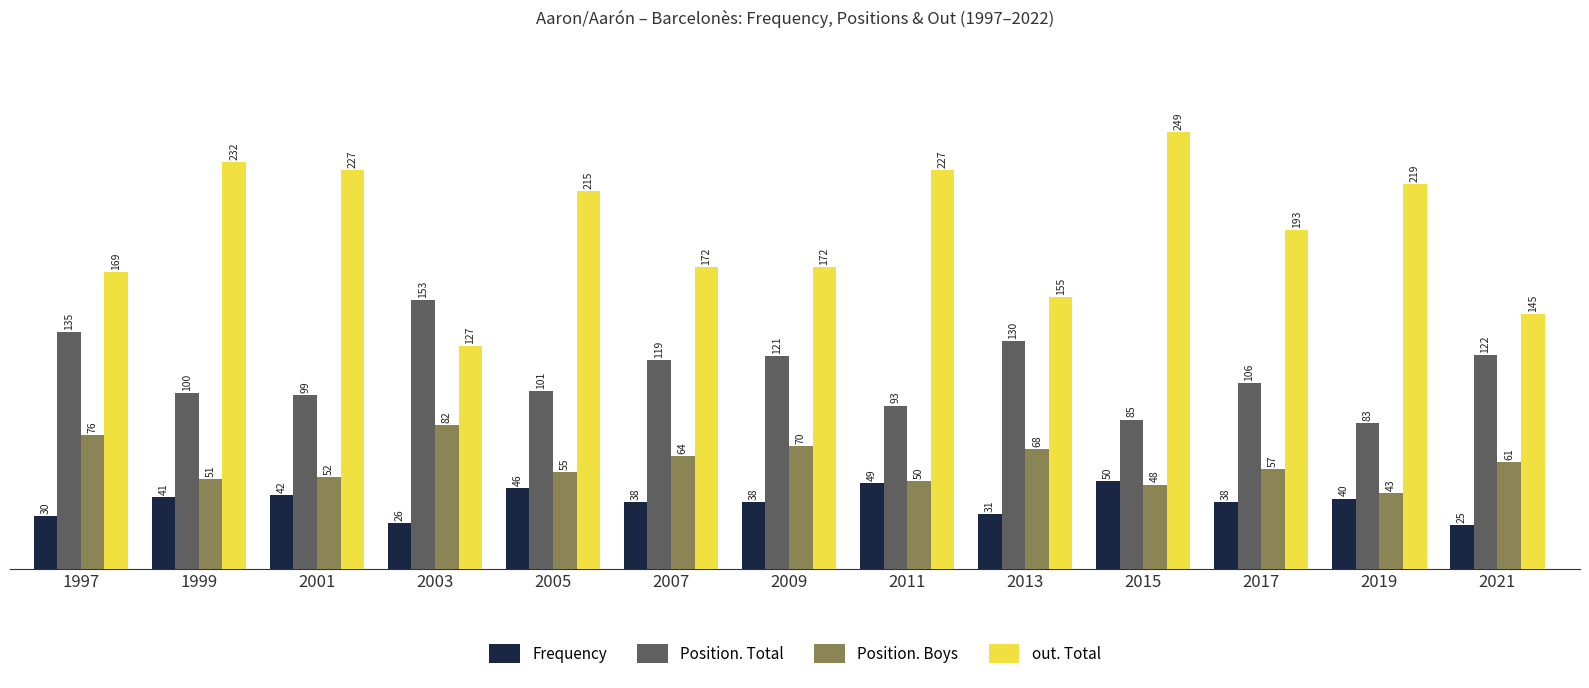

What are all the series names shown in the legend?

Frequency, Position. Total, Position. Boys, out. Total